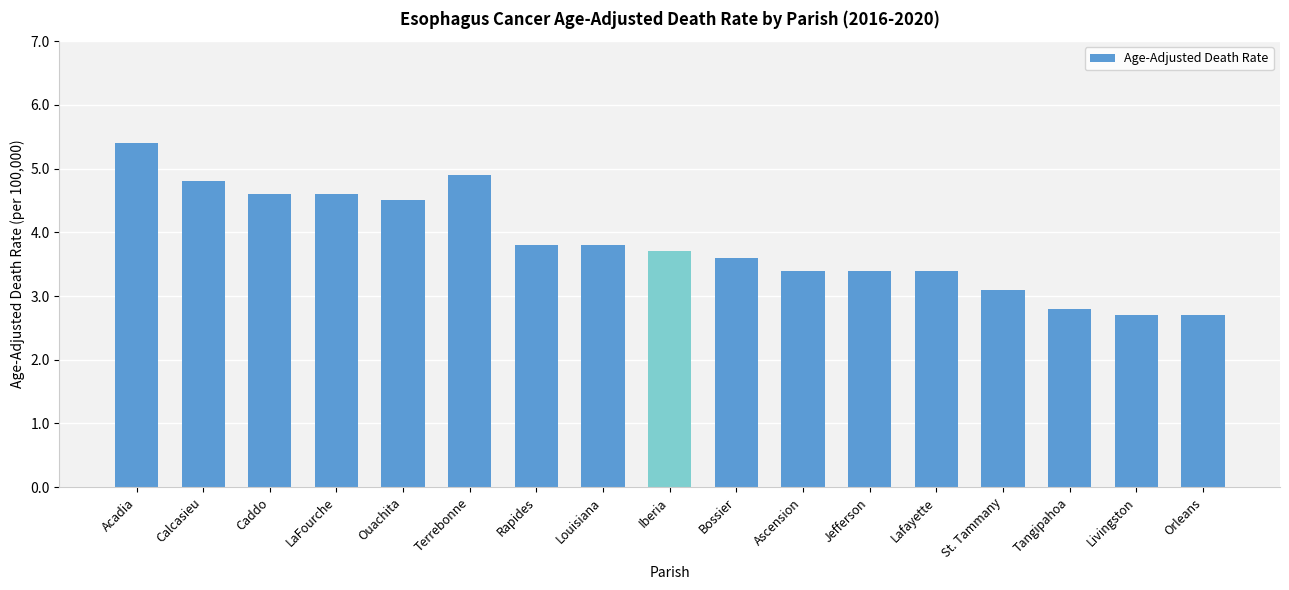

What is the label of the 2nd bar from the left?

Calcasieu